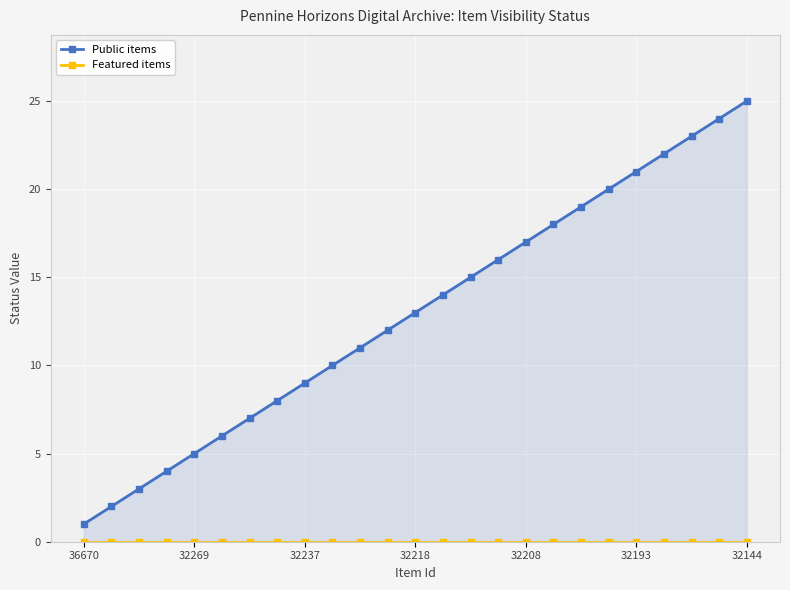

True or false: Public items and Featured items intersect in this chart.

False